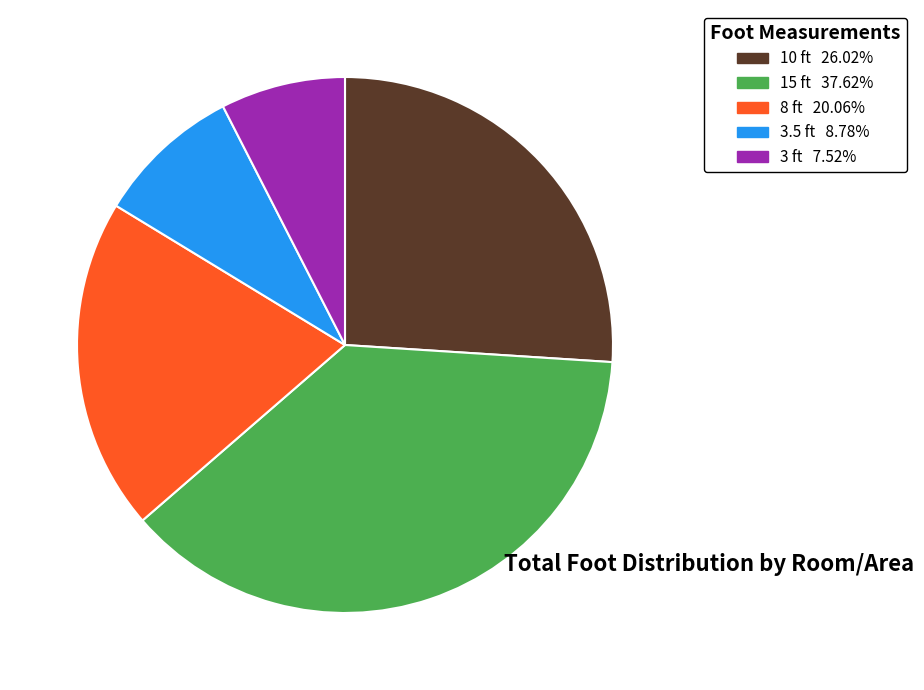

Is the sum of 3.5 ft 8.78% and 3 ft 7.52% greater than half?

No